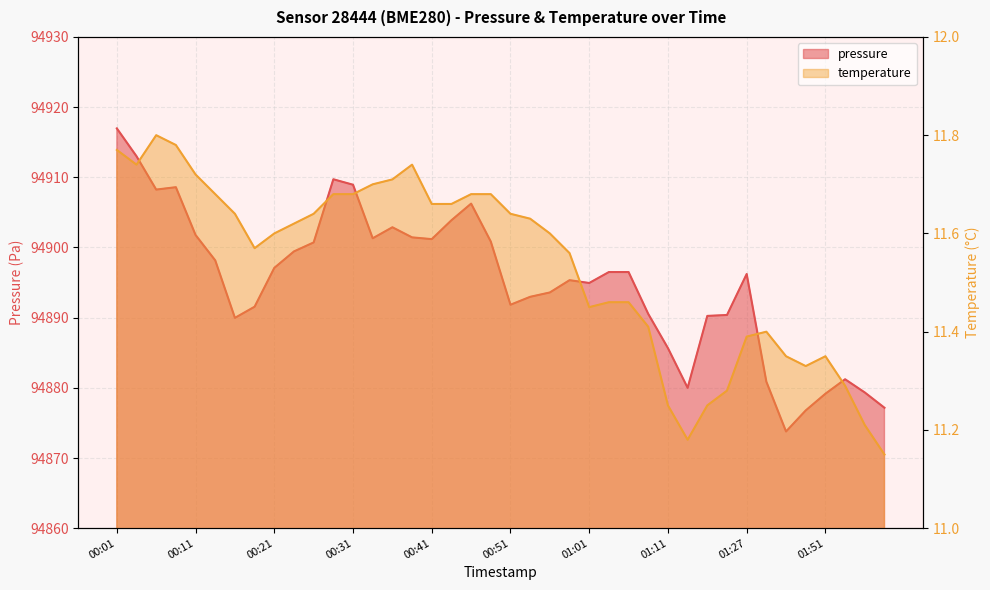

What value does the temperature series have at 00:13?

11.7